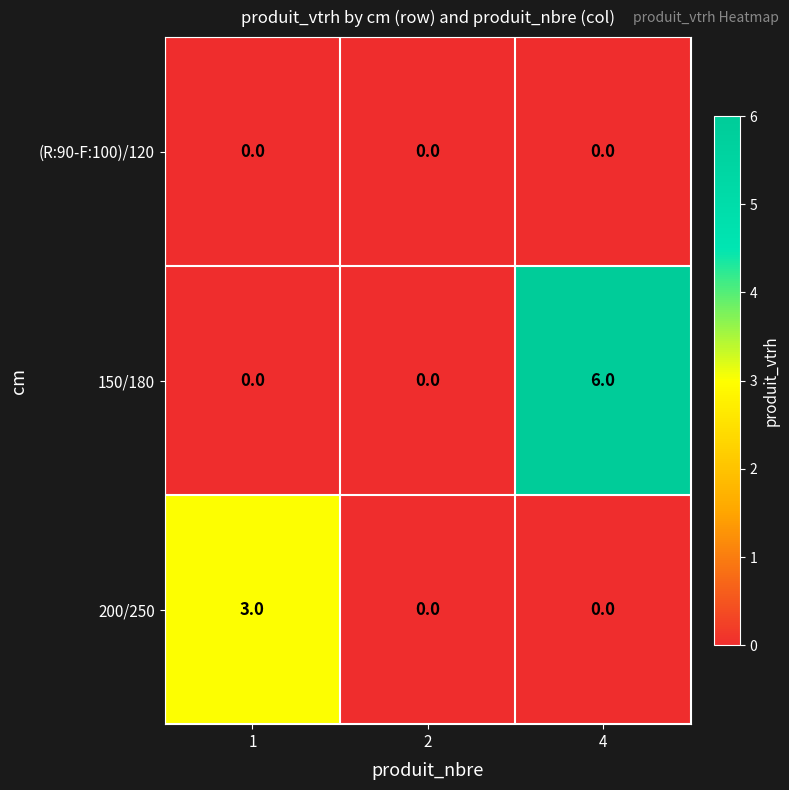

Reading left to right, list all the values displayed in this chart.

(R:90-F:100)/120: 0	0	0
150/180: 0	0	6
200/250: 3	0	0